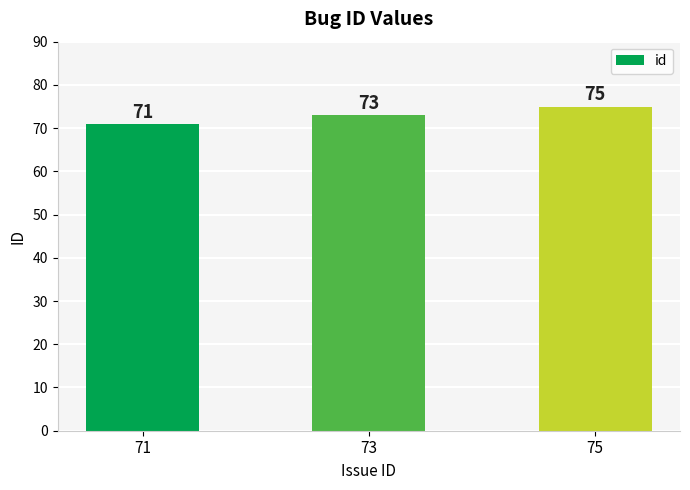

What is the sum of all values?

219